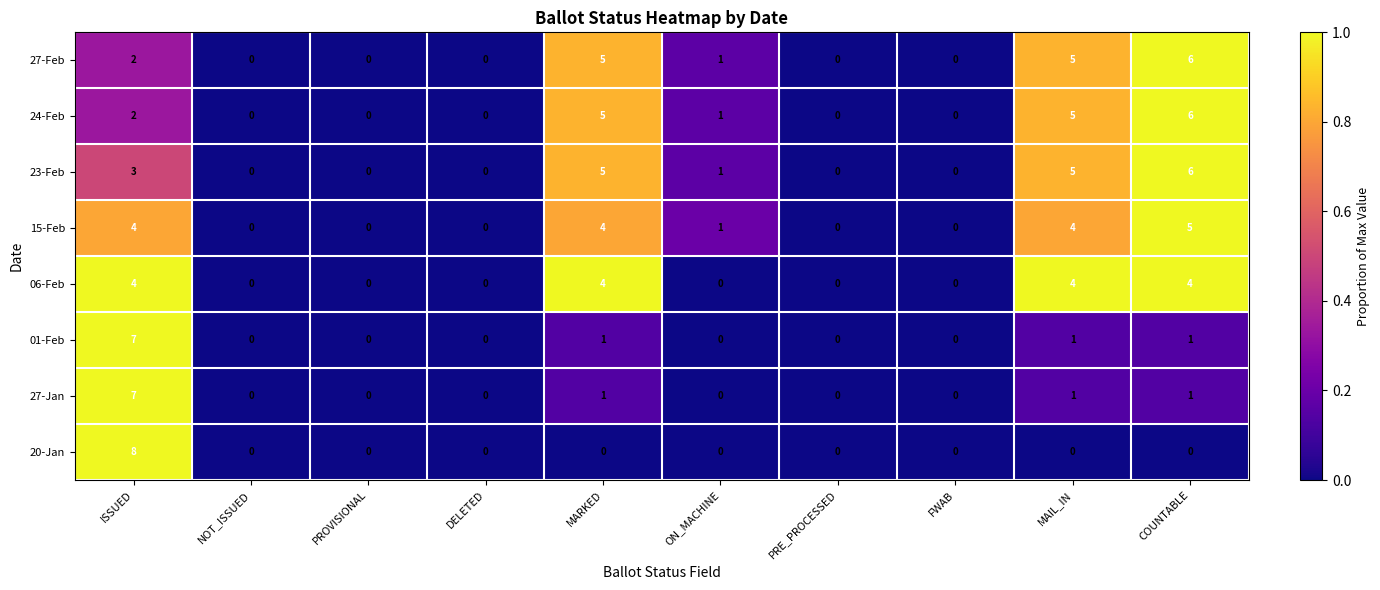

Which series has the largest total across all categories?

23-Feb